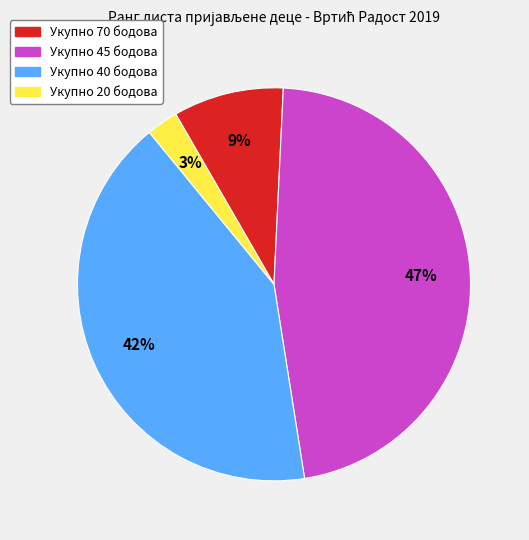

To the nearest percent, what is the average slice percentage?

25%